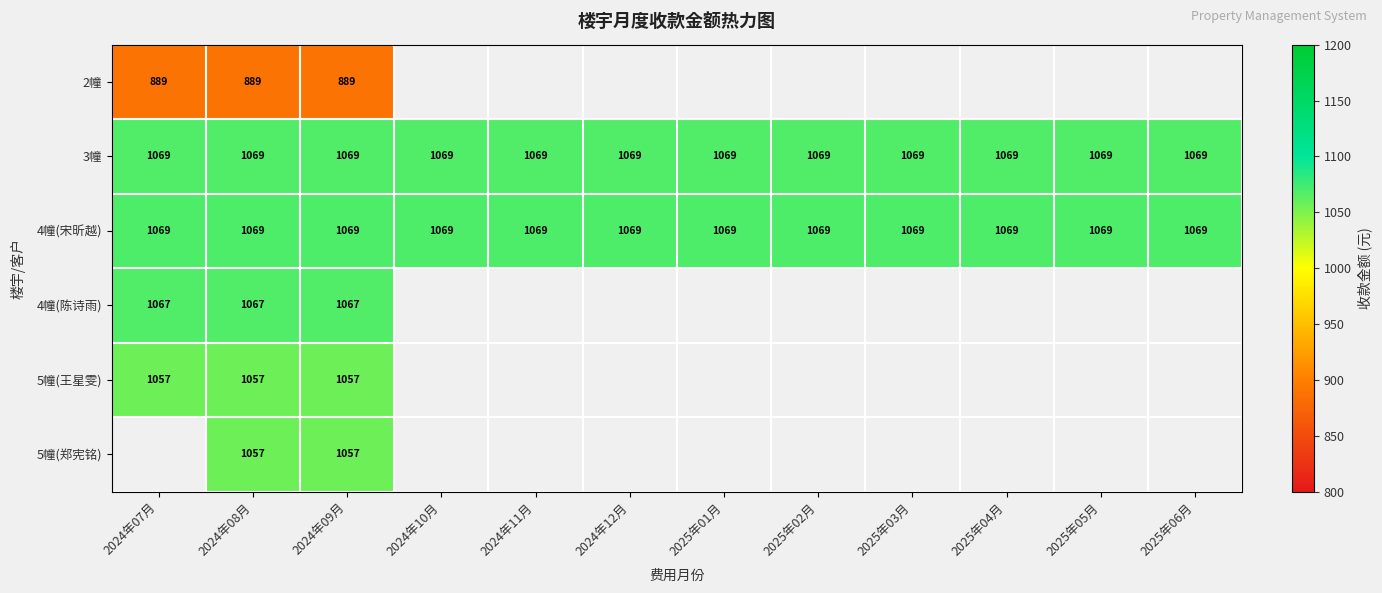

What is the minimum value for 4幢(宋昕越)?

1069.0